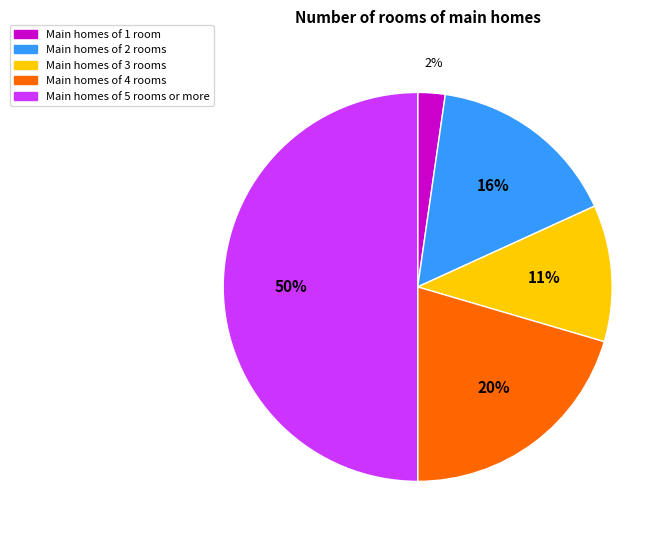

What percentage is the Main homes of 4 rooms slice, to the nearest percent?

20%